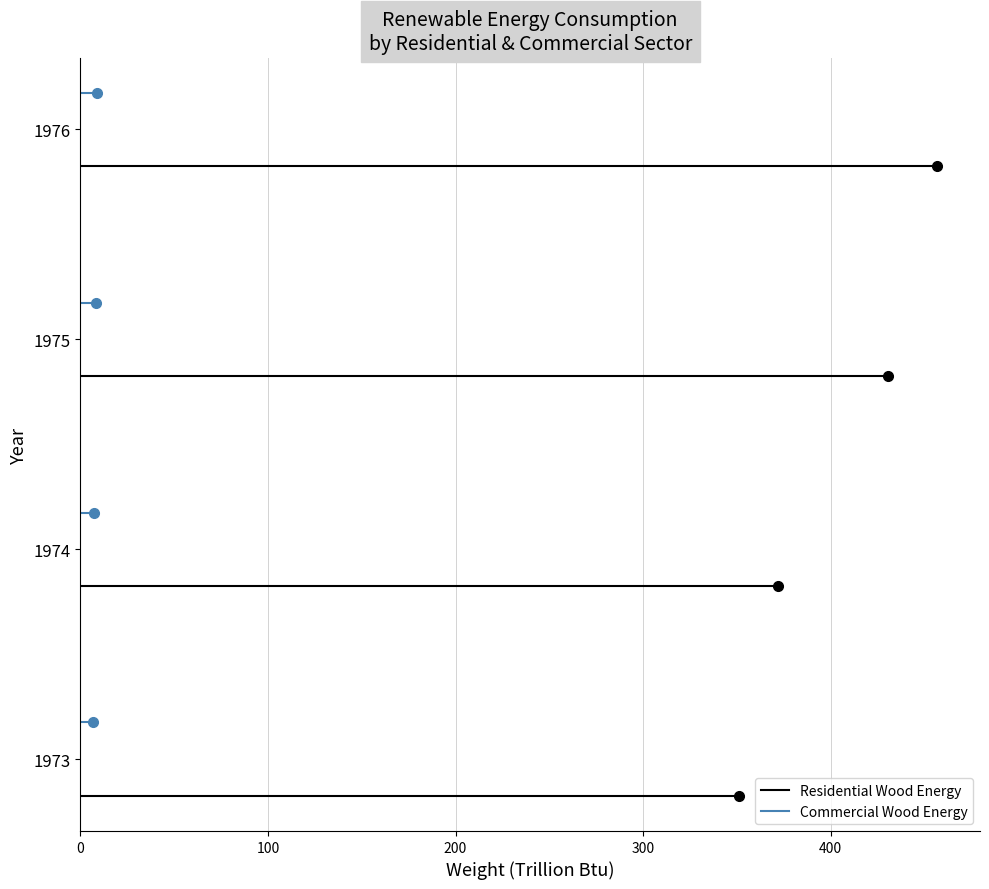

Is the value of Residential Wood Energy at 100 greater than the value of Commercial Wood Energy at 100?

No